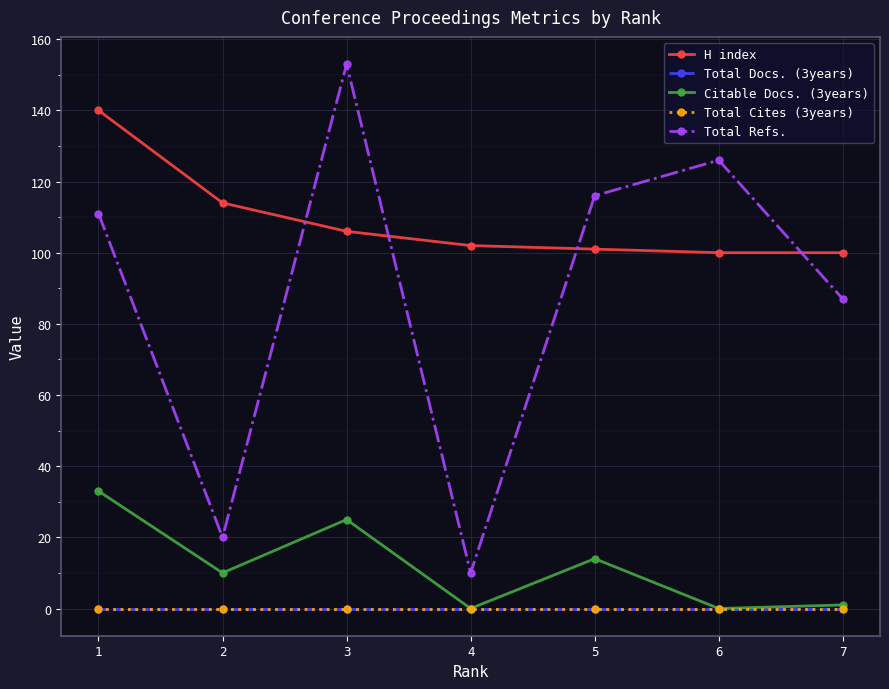

What is the value of the H index point at the 4th from the left?

102